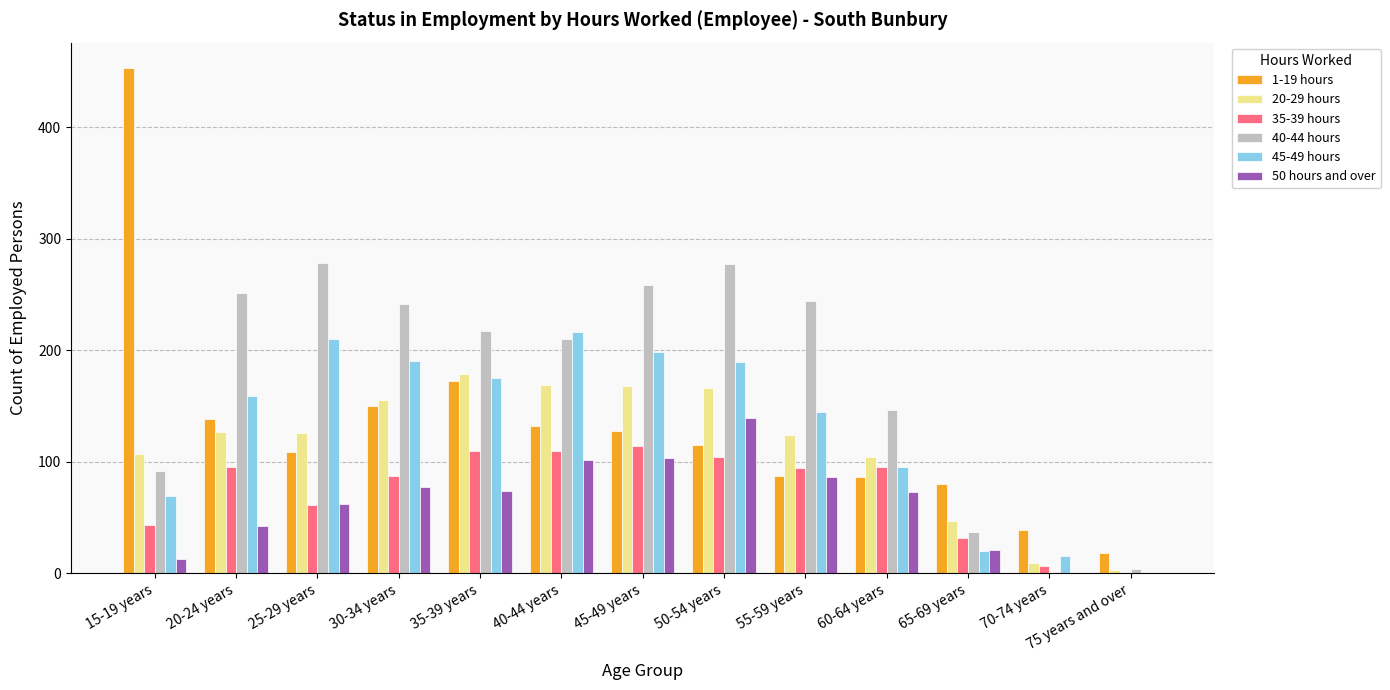

Which series has the largest total across all categories?

40-44 hours